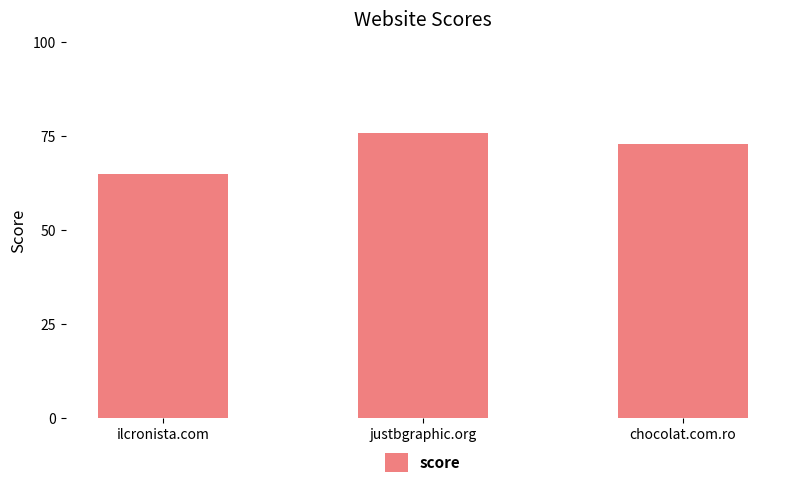

What is the label of the 1st bar from the left?

ilcronista.com